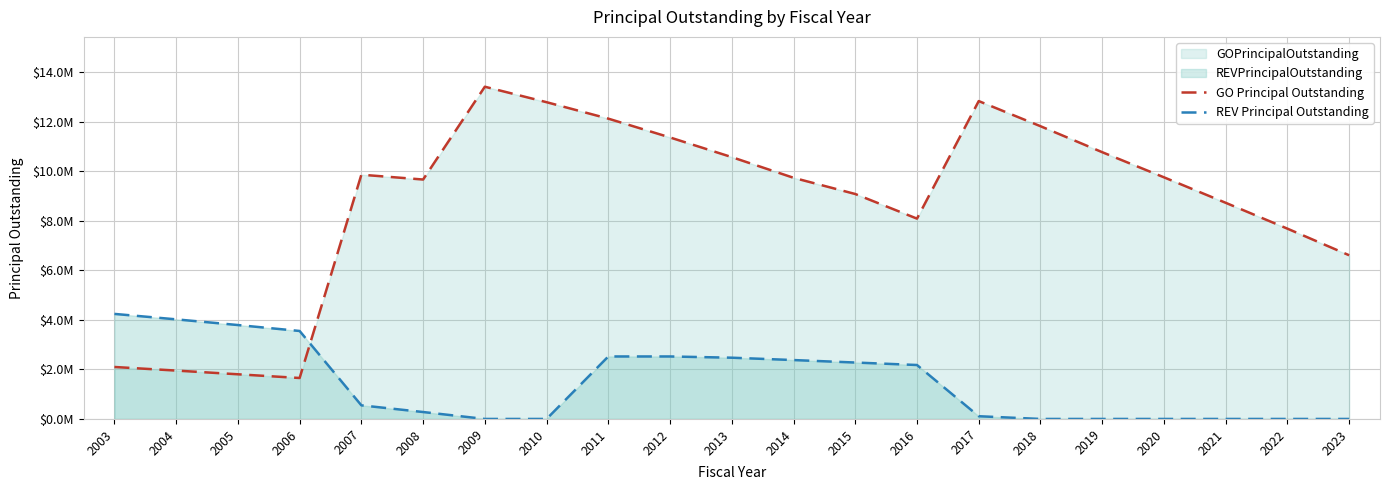

True or false: REV Principal Outstanding and GO Principal Outstanding cross at least once.

True